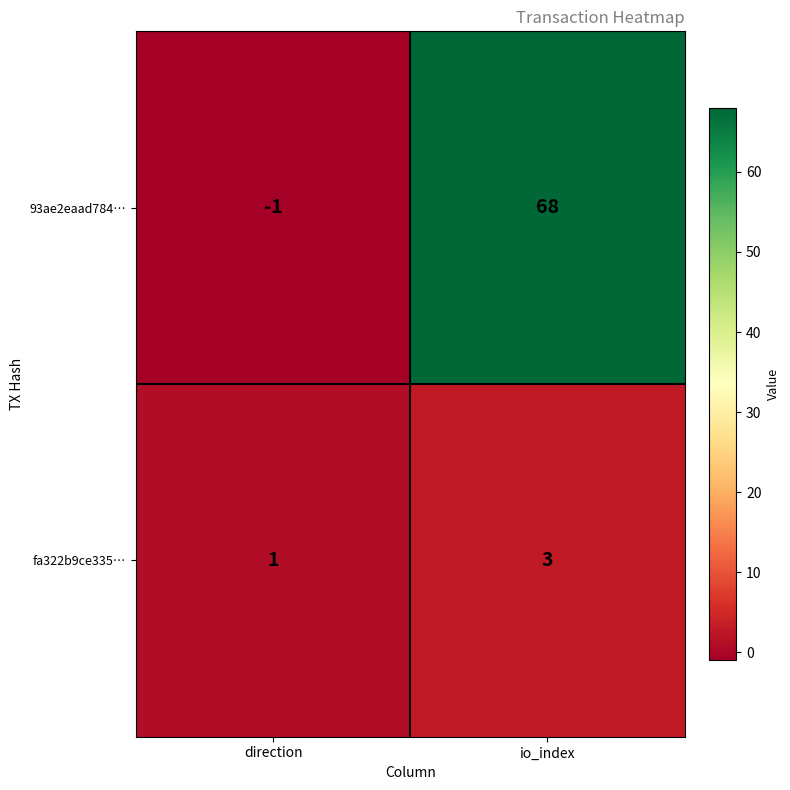

Count the number of data series in this chart.

2